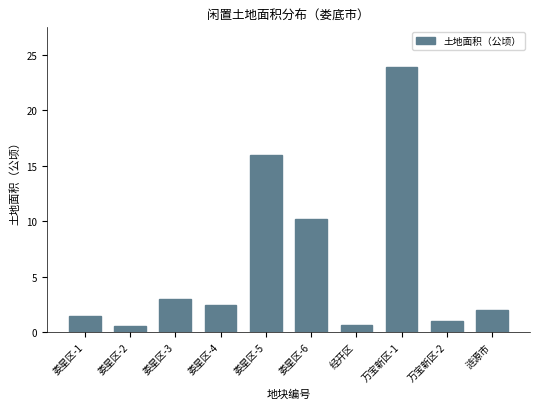

What is the average value?

6.1